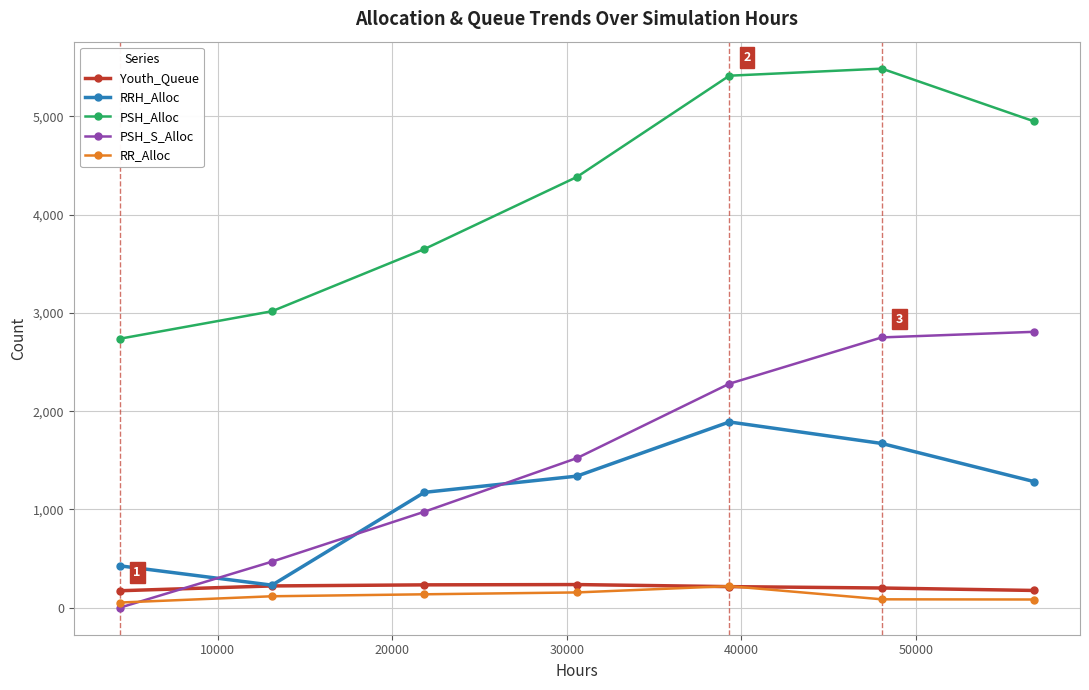

True or false: RR_Alloc and PSH_Alloc intersect in this chart.

False